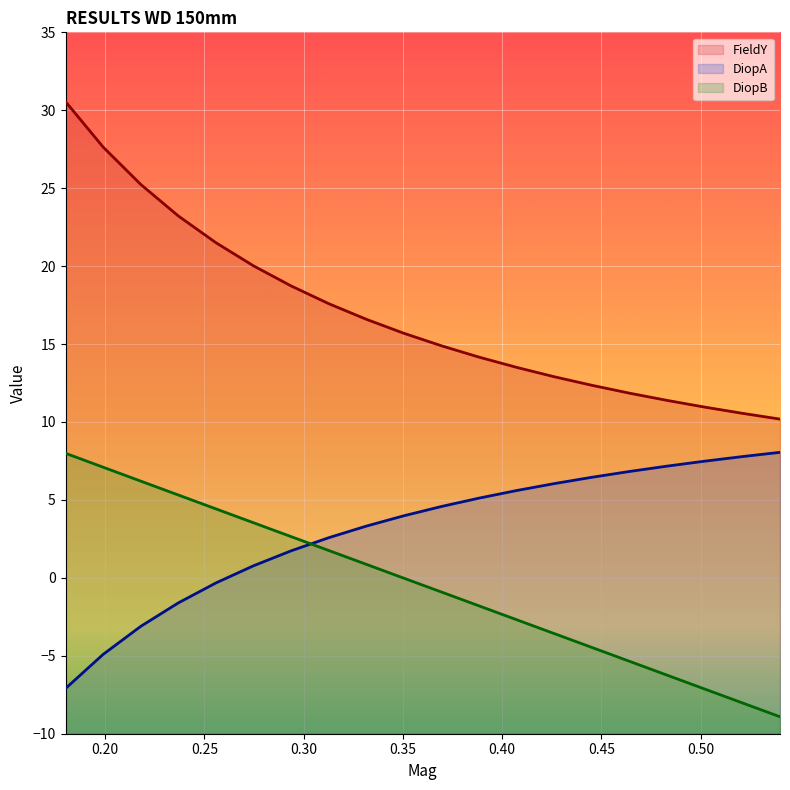

True or false: FieldY and DiopA intersect in this chart.

False